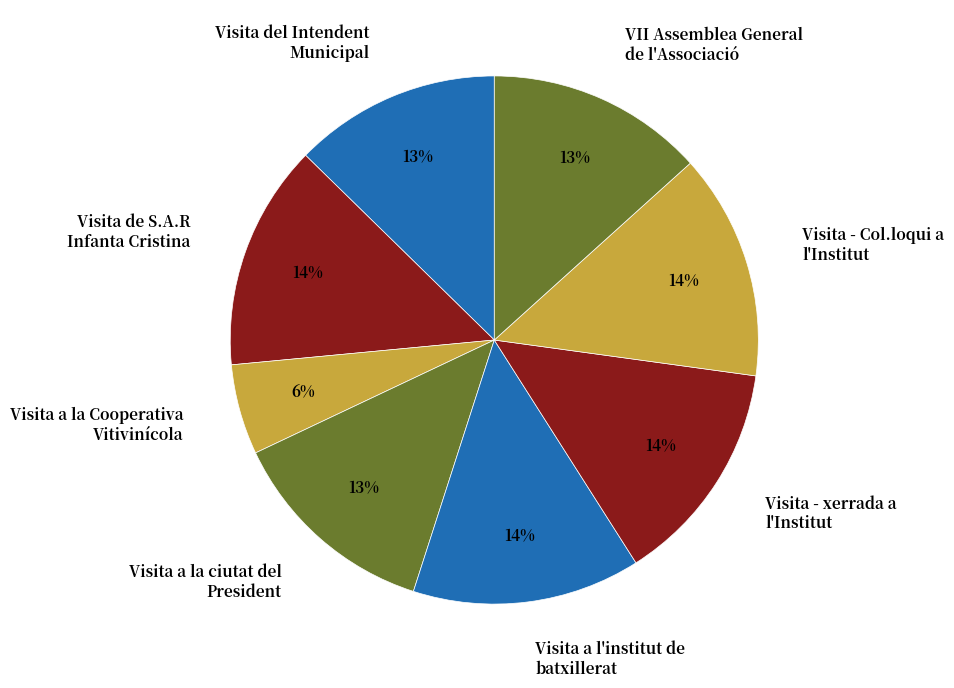

How many segments does this pie chart have?

8